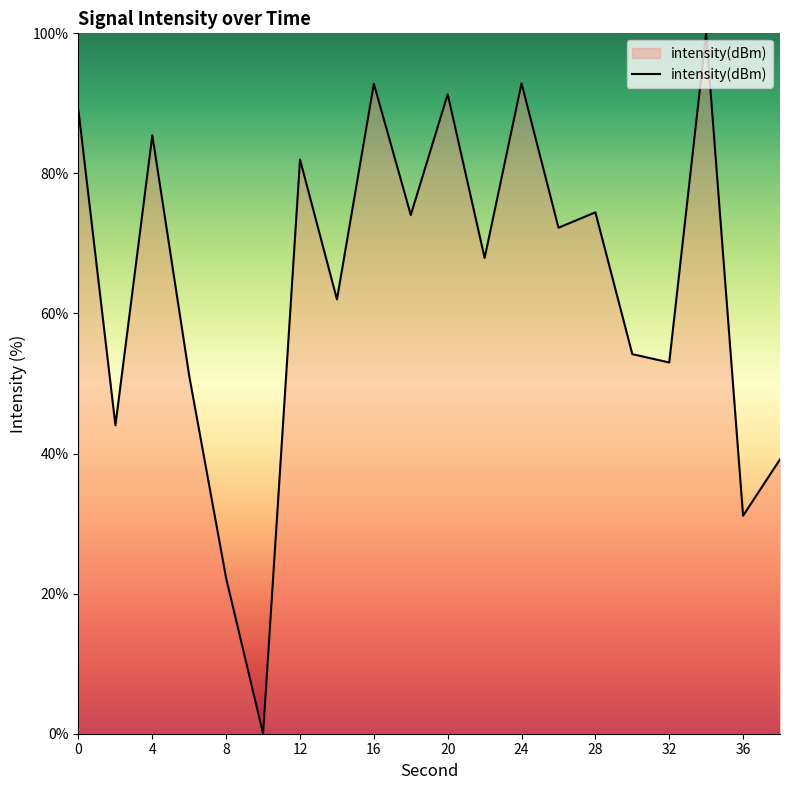

What is the greatest value displayed?

100.0